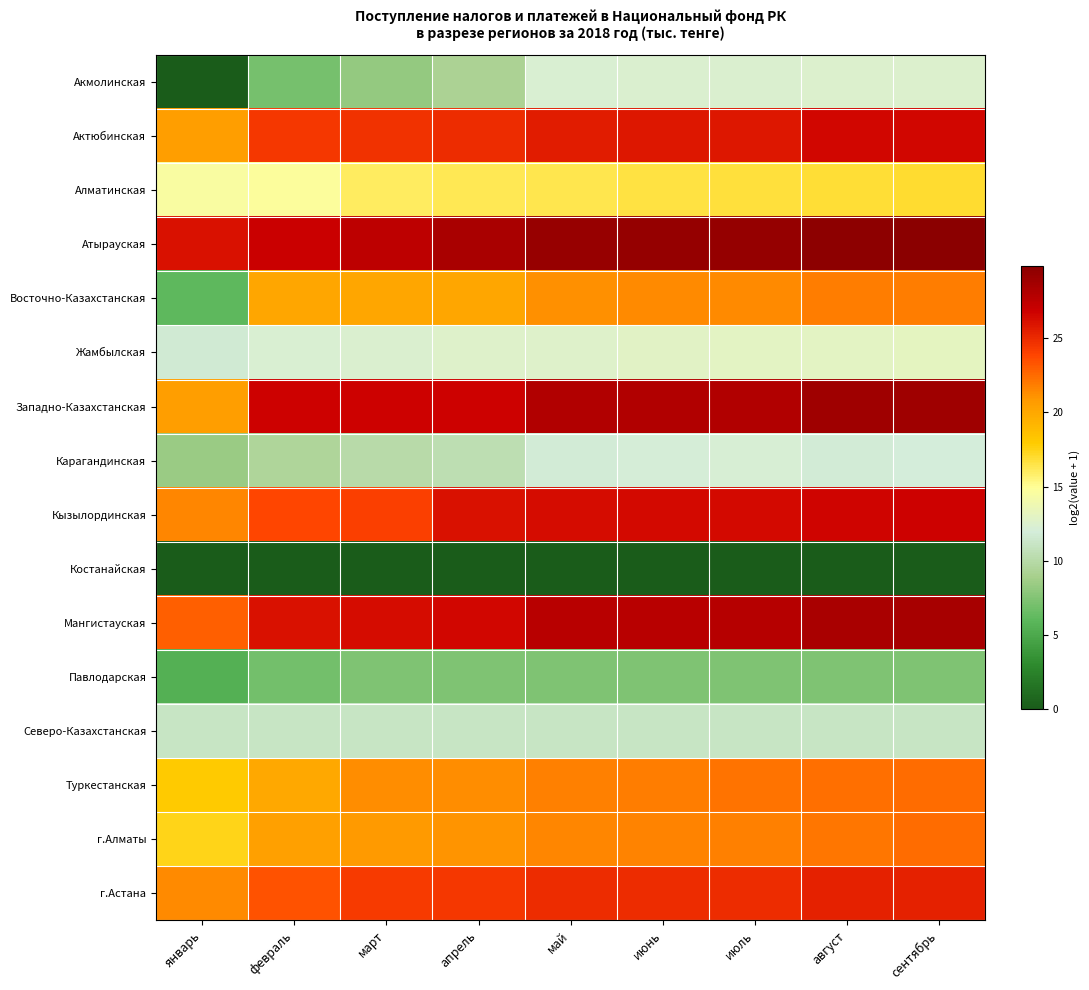

True or false: Карагандинская has a value of 4.0 at июнь.

False